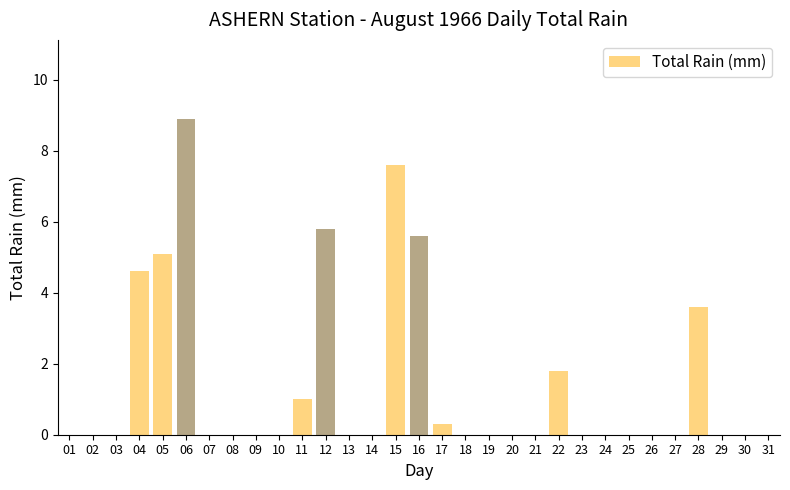

Is it true that the value at 19 is 0.0?

True